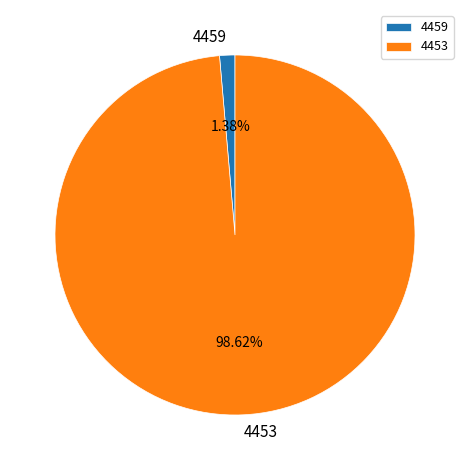

Which has a higher value, 4453 or 4459?

4453